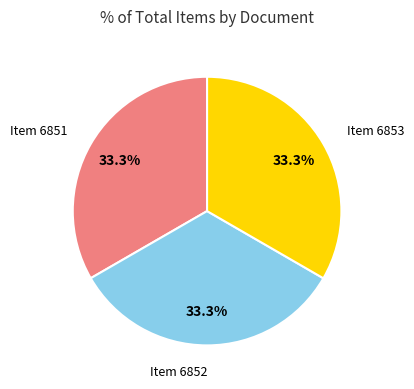

Approximately how many times larger is the value at Item 6851 compared to Item 6853?

1.0